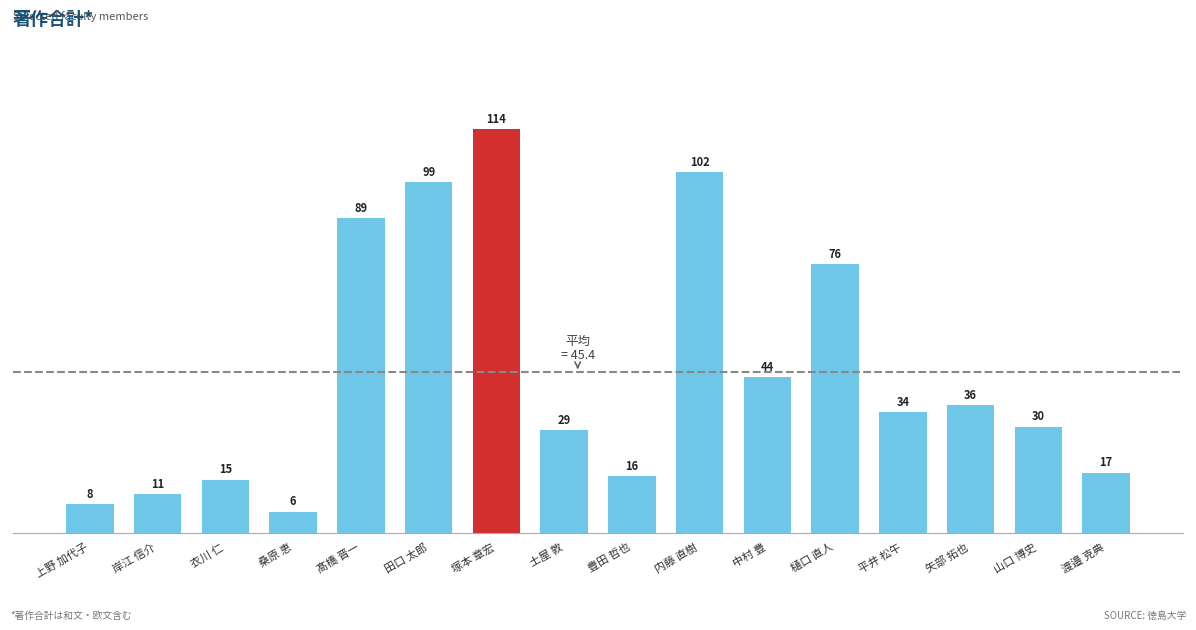

What is the average value?

45